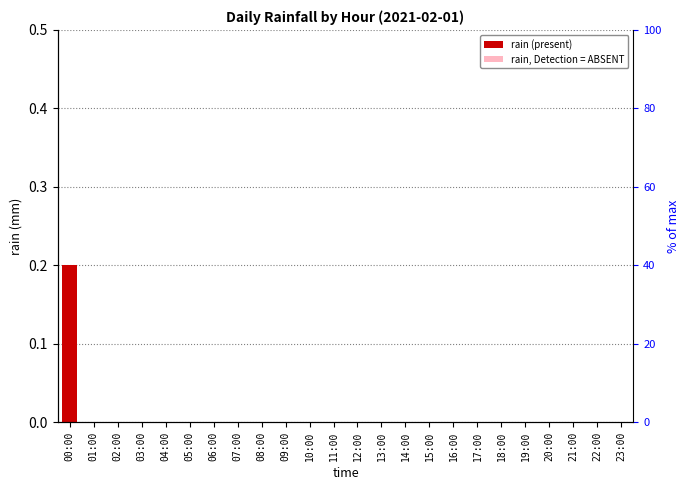

True or false: the data shows 0.1 at 10:00.

False